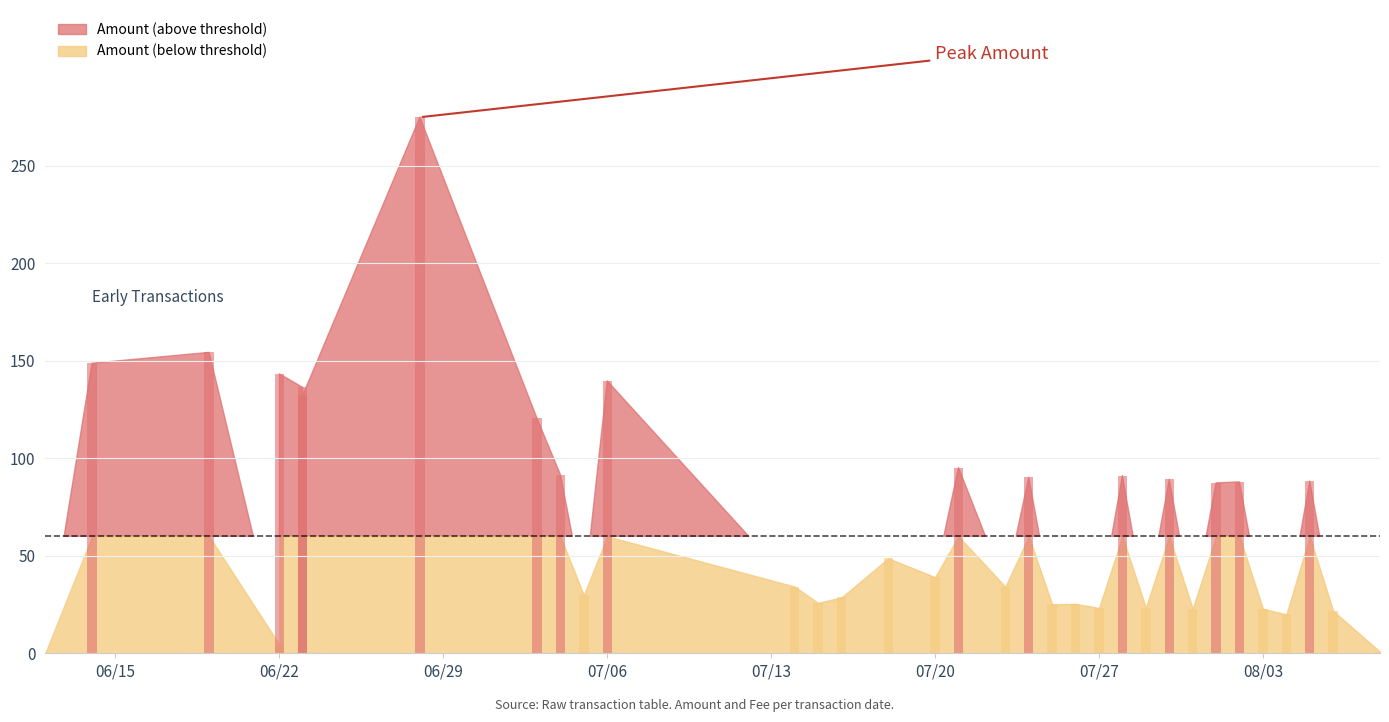

Is the value of Fee at 29 greater than the value of Amount at 31?

No